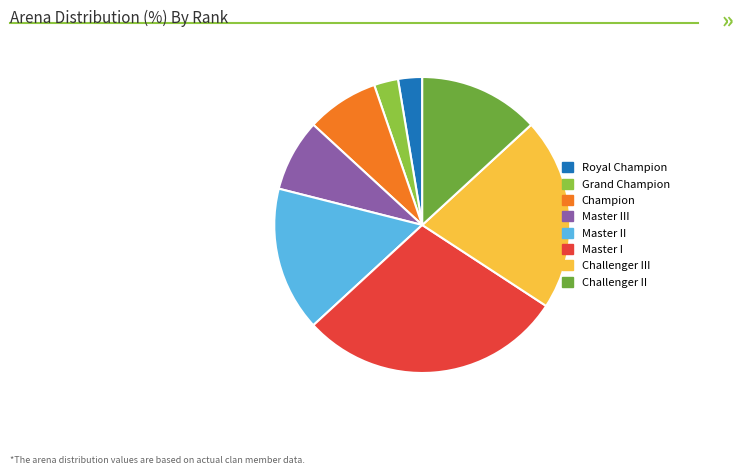

Does any single category account for the majority?

No